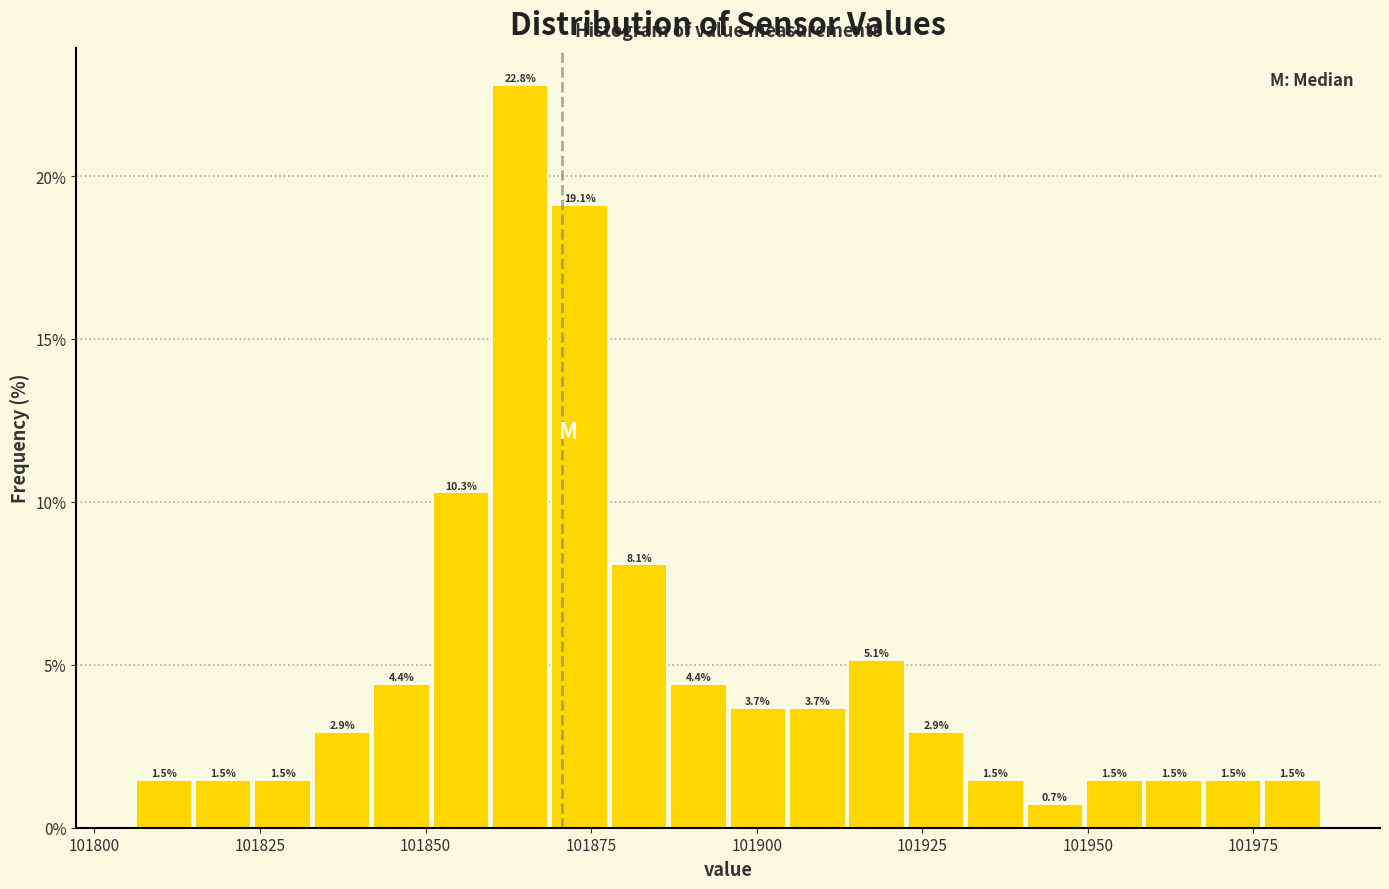

Read against the x-axis, roughly where is the centre of the tallest bar?

101865